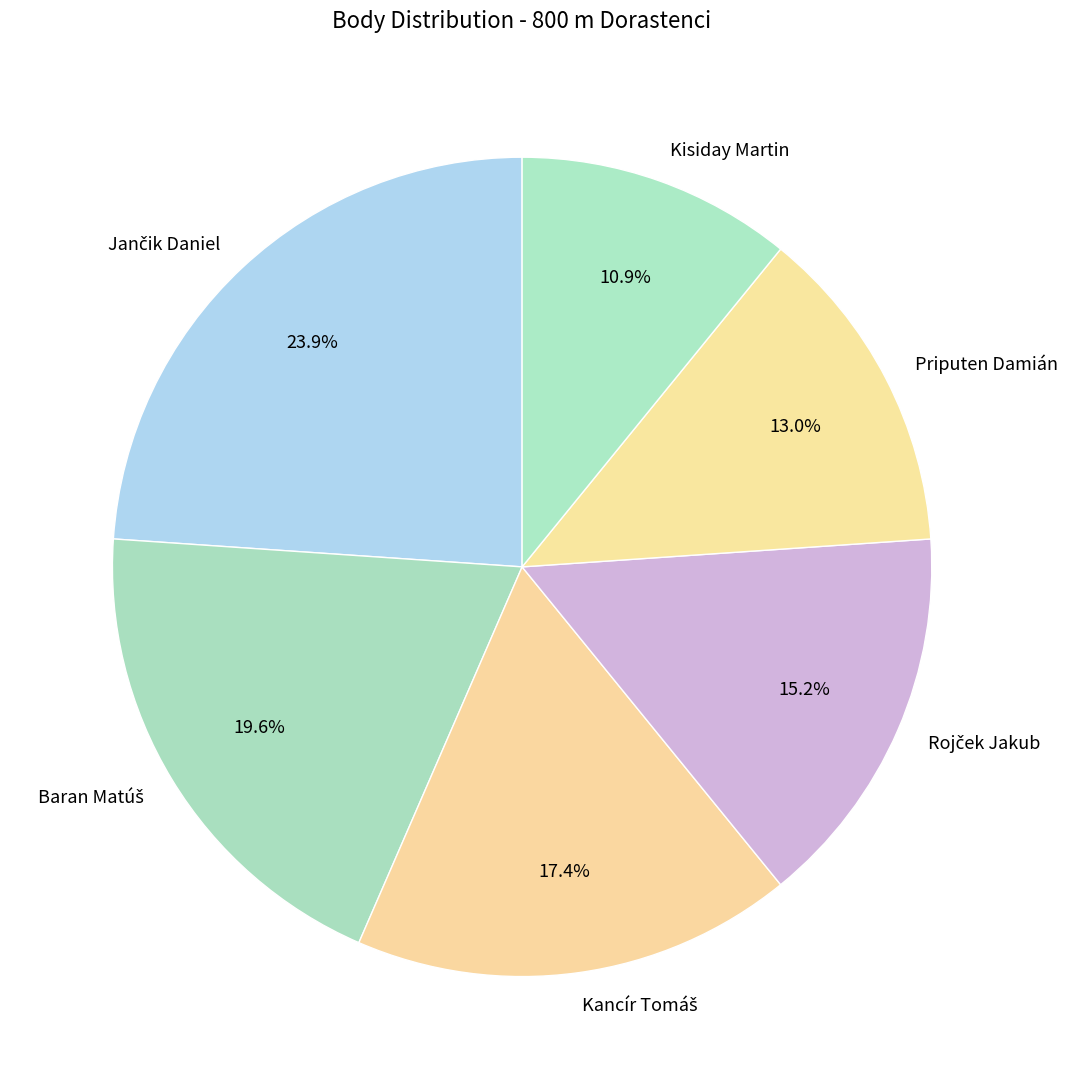

Is there a majority slice in this chart?

No